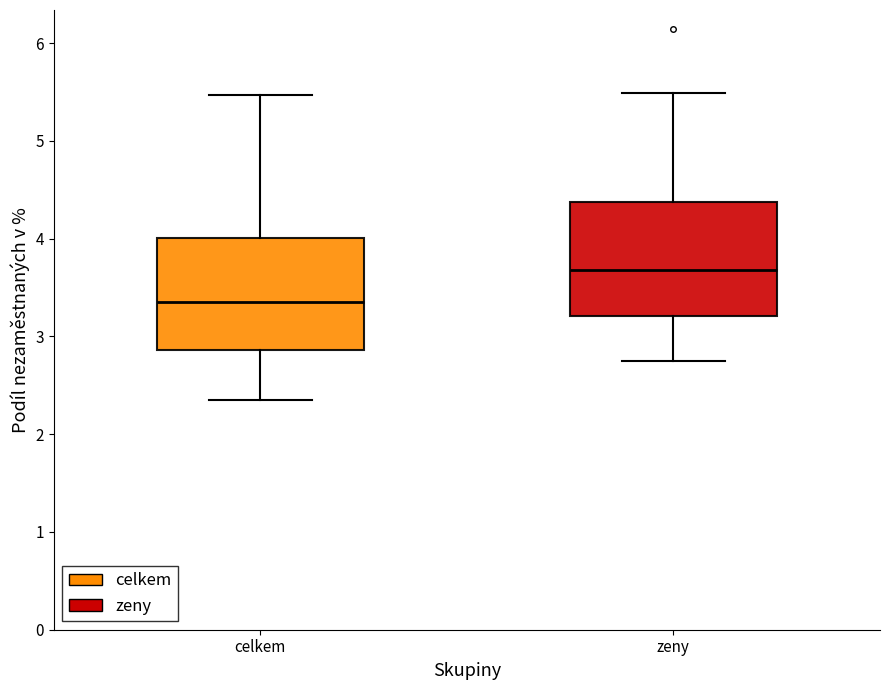

Which box's median line is the highest?

zeny